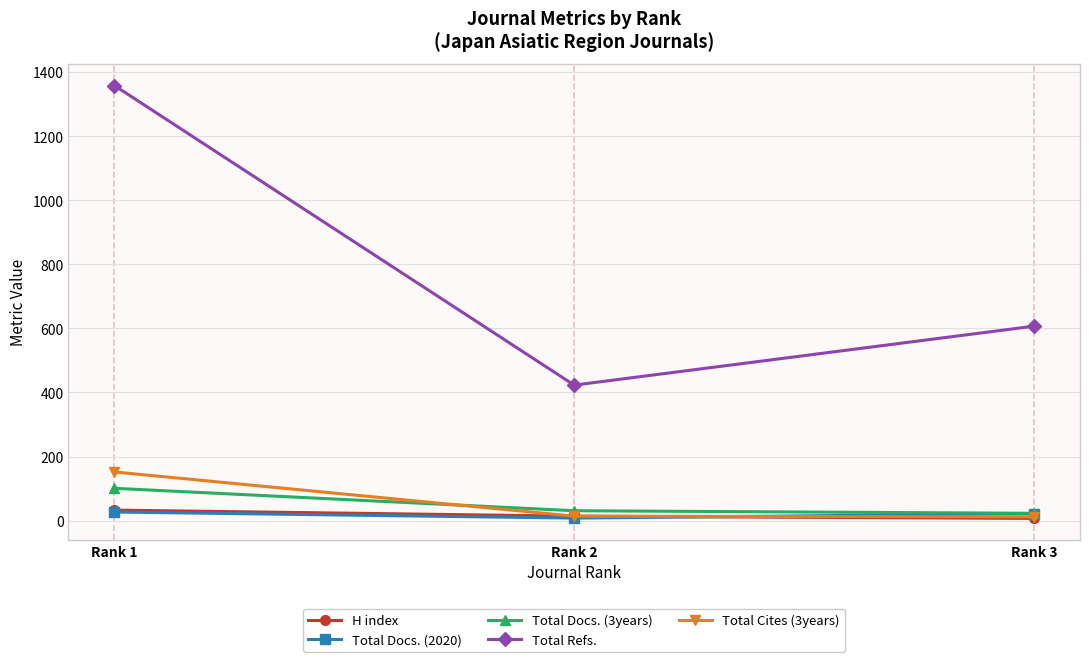

What is the value of the H index point at the 2nd from the left?

14